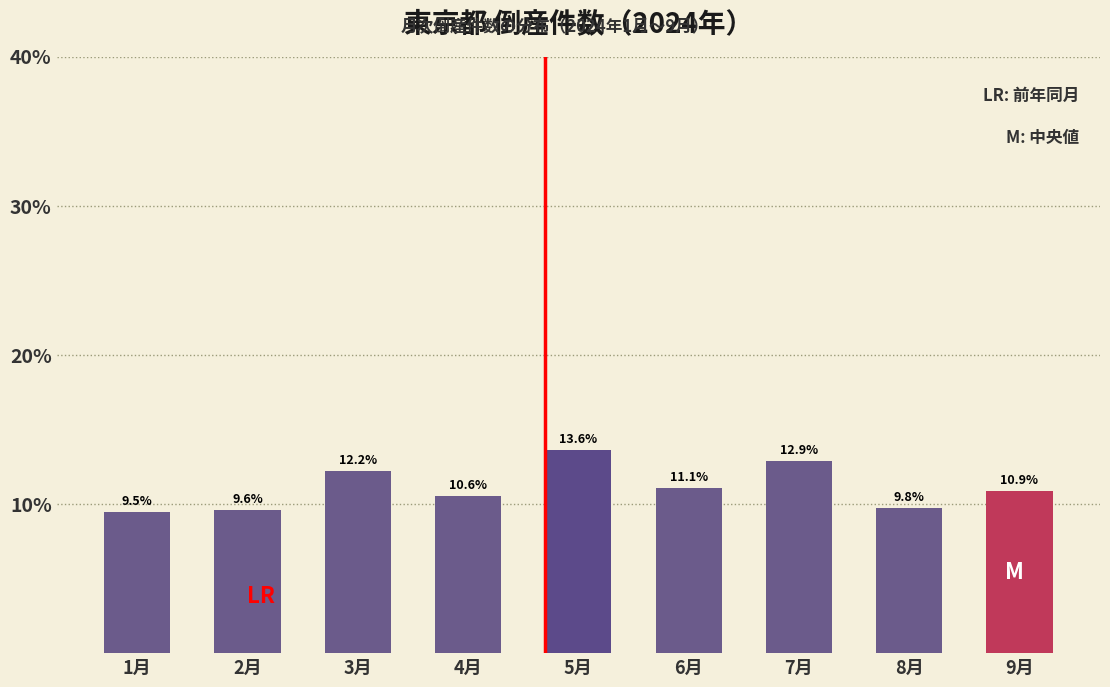

Reading left to right, transcribe all the data shown in this chart.

1月=9.5	2月=9.6	3月=12.2	4月=10.6	5月=13.6	6月=11.1	7月=12.9	8月=9.8	9月=10.9